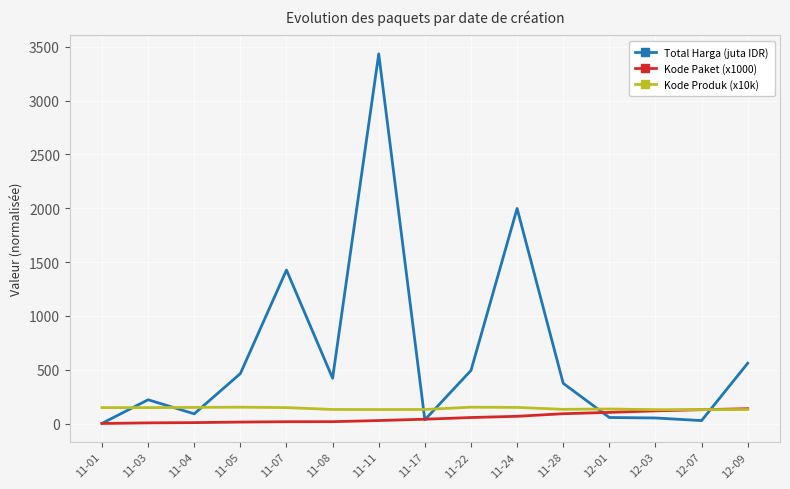

True or false: Total Harga (juta IDR) and Kode Paket (x1000) intersect in this chart.

True